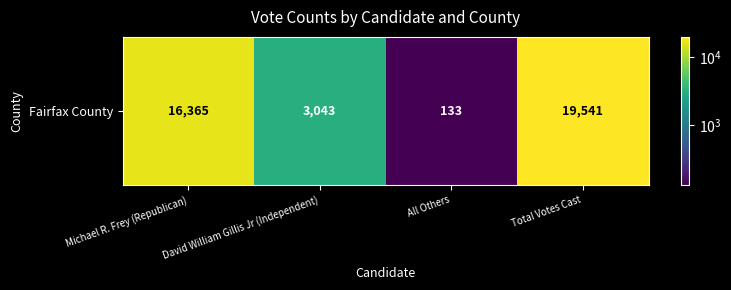

At which label is the value closest to 9837?

Michael R. Frey (Republican)